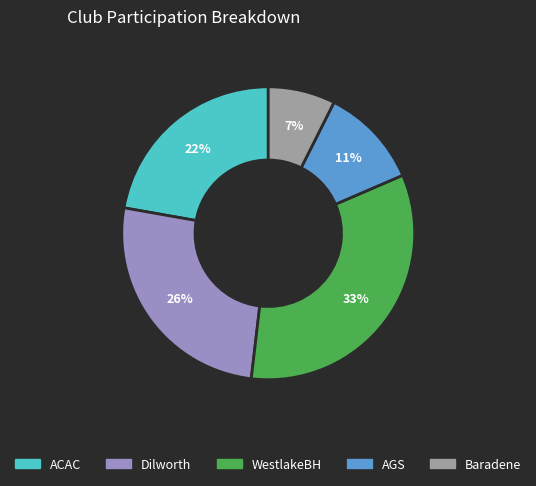

To the nearest percent, what is the difference between the ACAC and Dilworth slice percentages?

4%